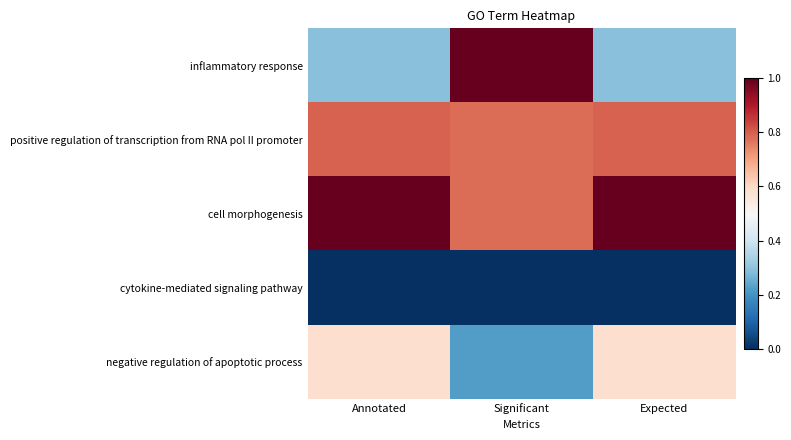

How many series are shown in this chart?

5